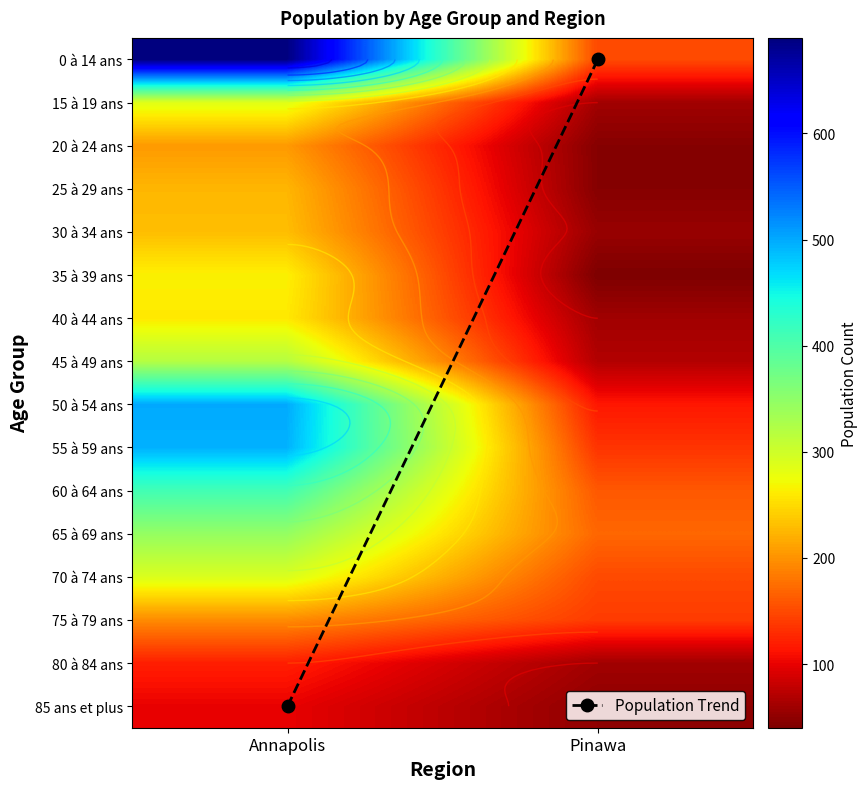

The 60 à 64 ans series shows 81 at Pinawa. True or false?

False